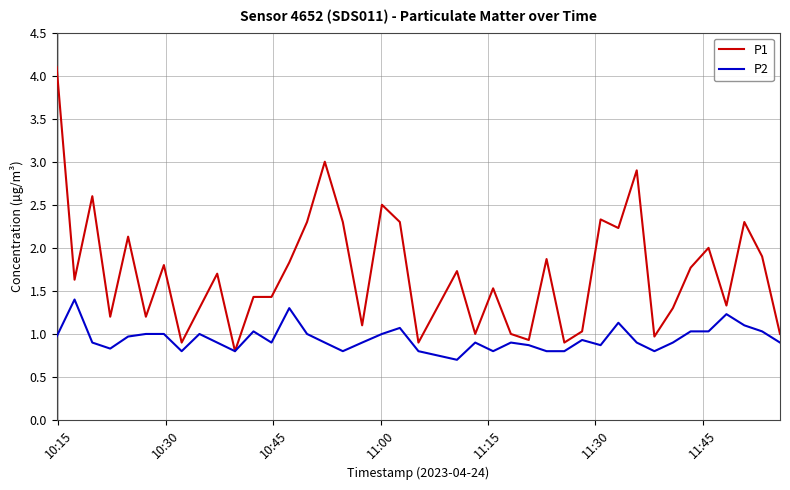

List the series in order of their overall mean, highest first.

P1, P2